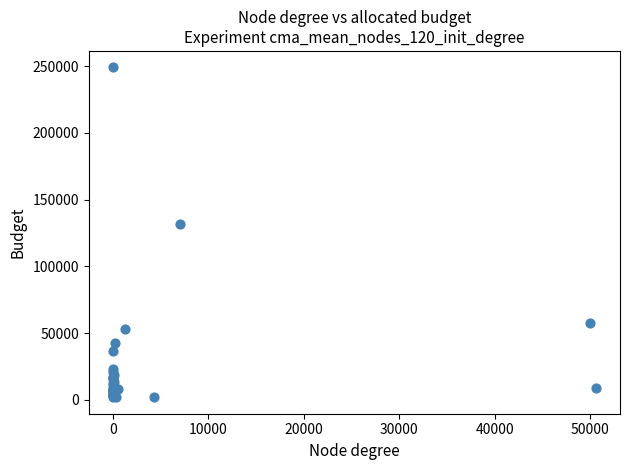

What Y value in the scatter plot is closest to 125515?

132072